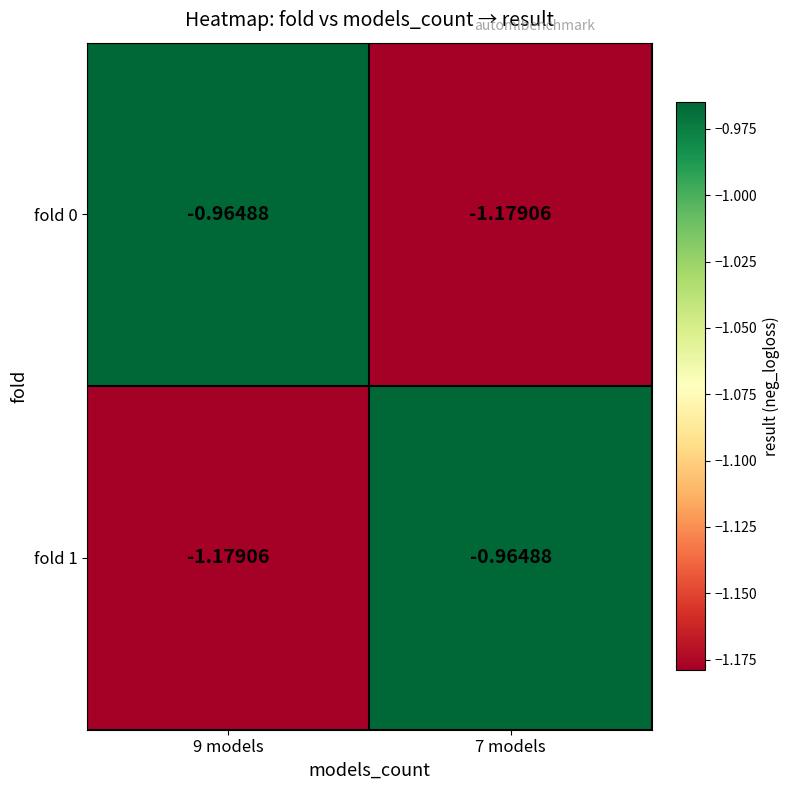

What is the minimum value shown in the chart?

-1.2